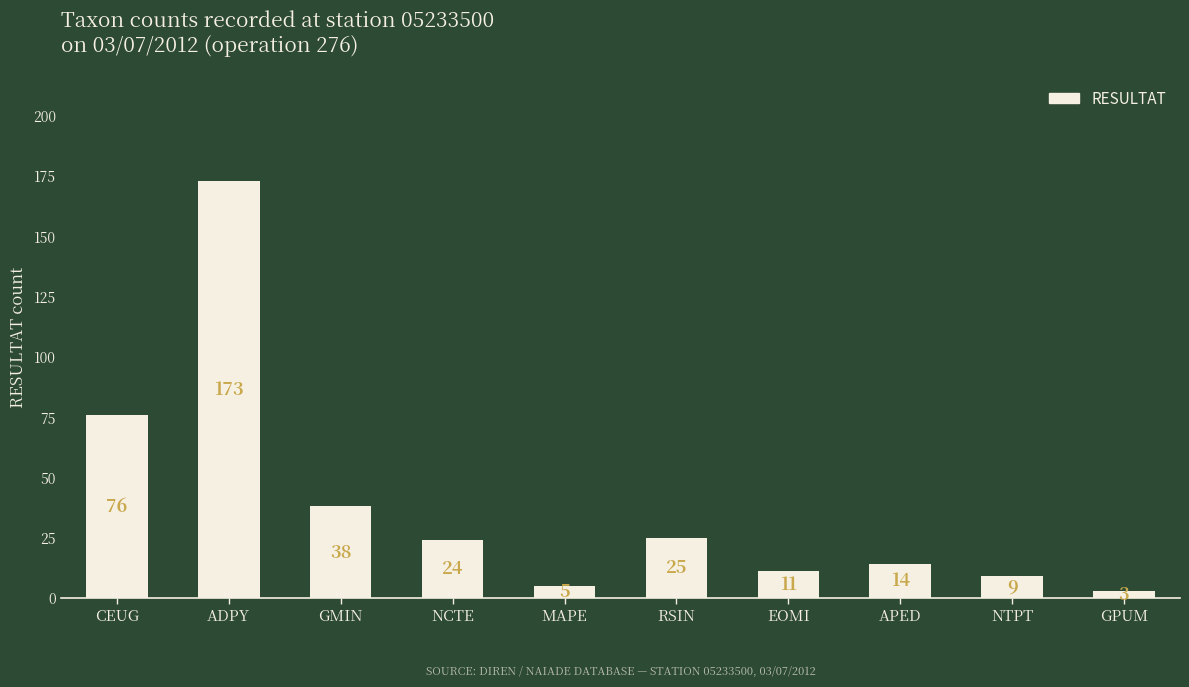

Are the bars grouped side by side (vs. stacked)?

No